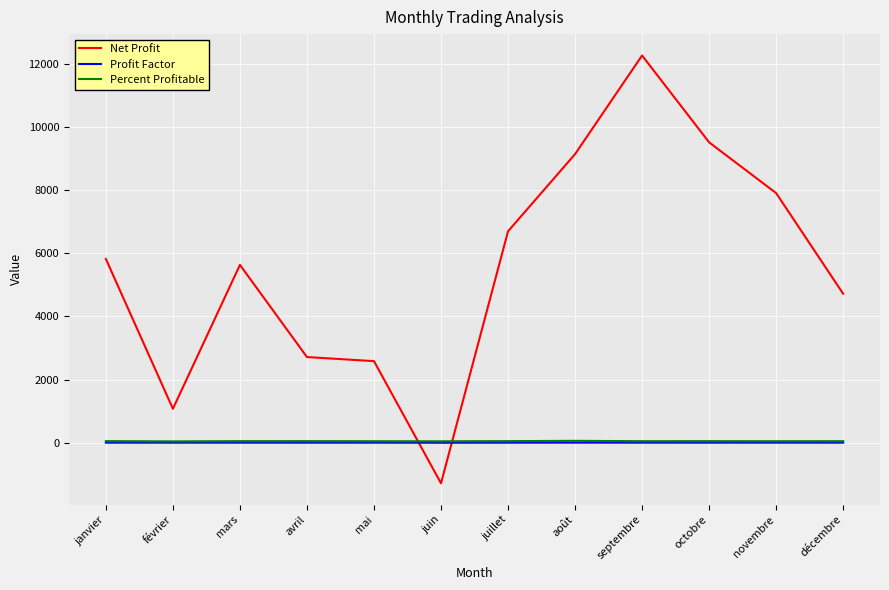

Which series changed the most between septembre and novembre?

Net Profit